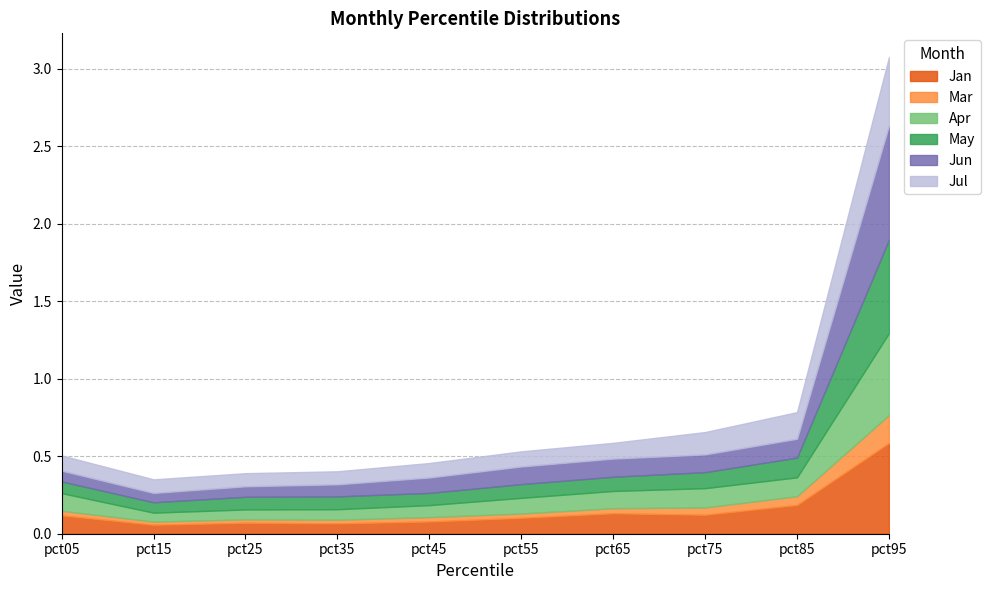

The Jun series shows 0.1 at pct35. True or false?

True